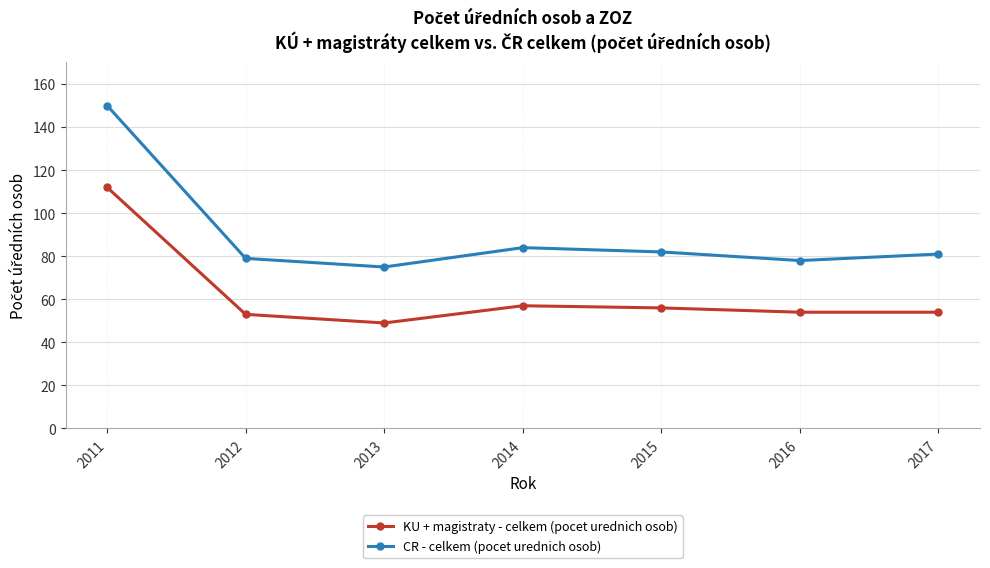

What is the sum of all KU + magistraty - celkem (pocet urednich osob) values?

435